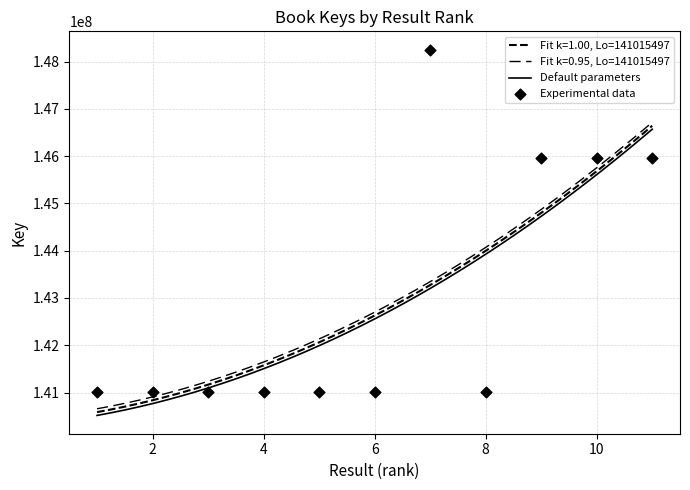

Approximately how many times larger is the value at 3 compared to 2?

1.0